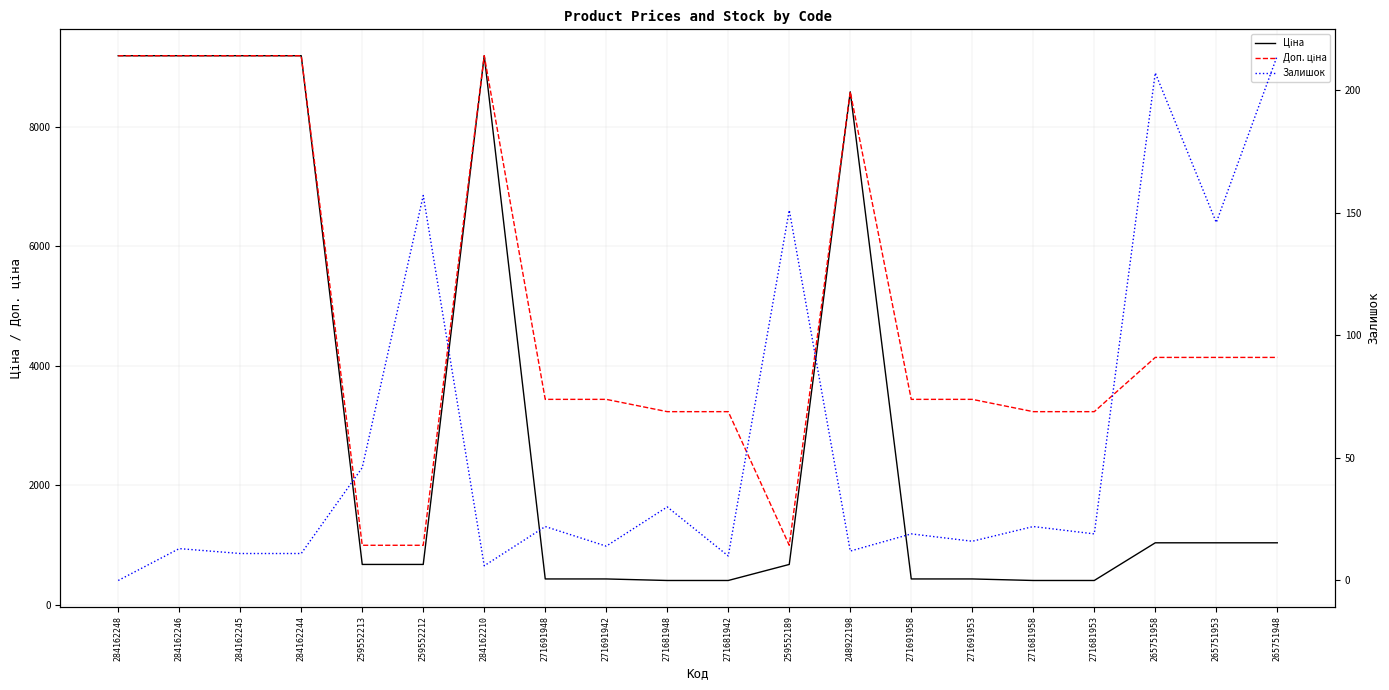

What are all the series names shown in the legend?

Ціна, Доп. ціна, Залишок